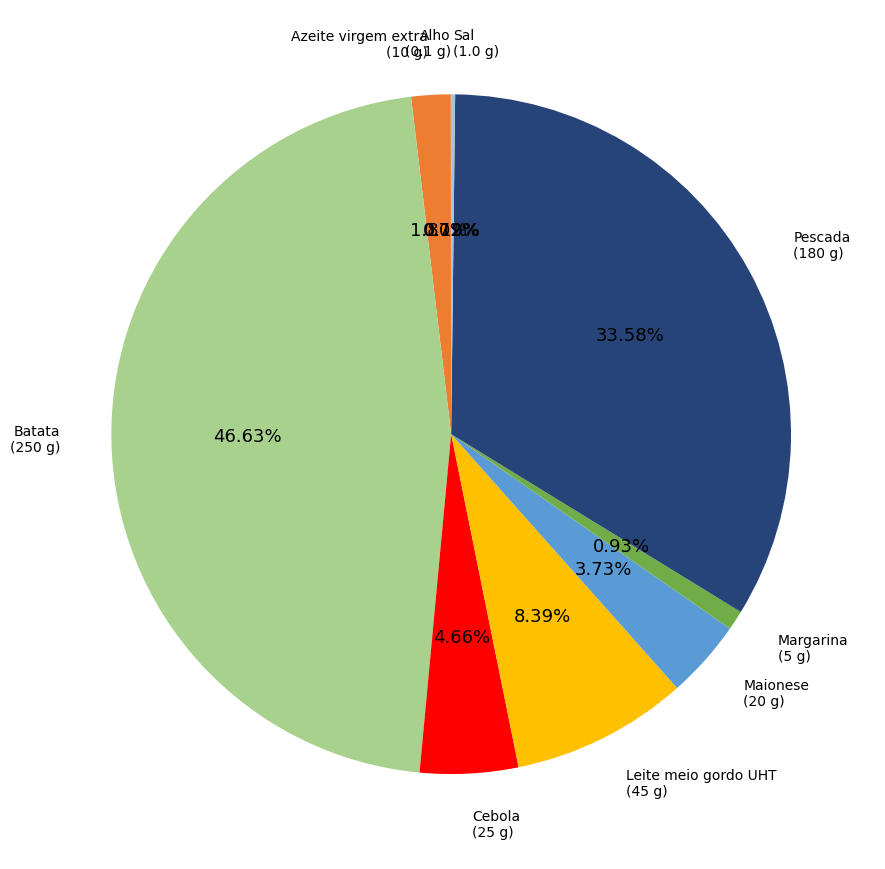

Is there a majority slice in this chart?

No